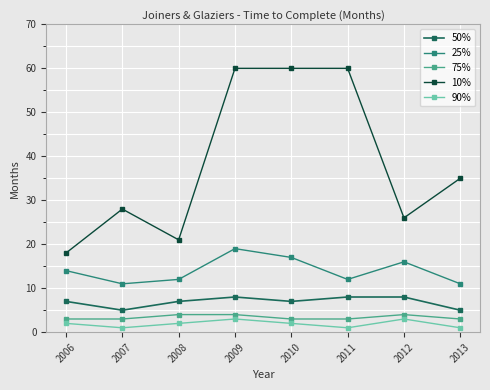

The value of 25% at 2007 is 11. True or false?

True